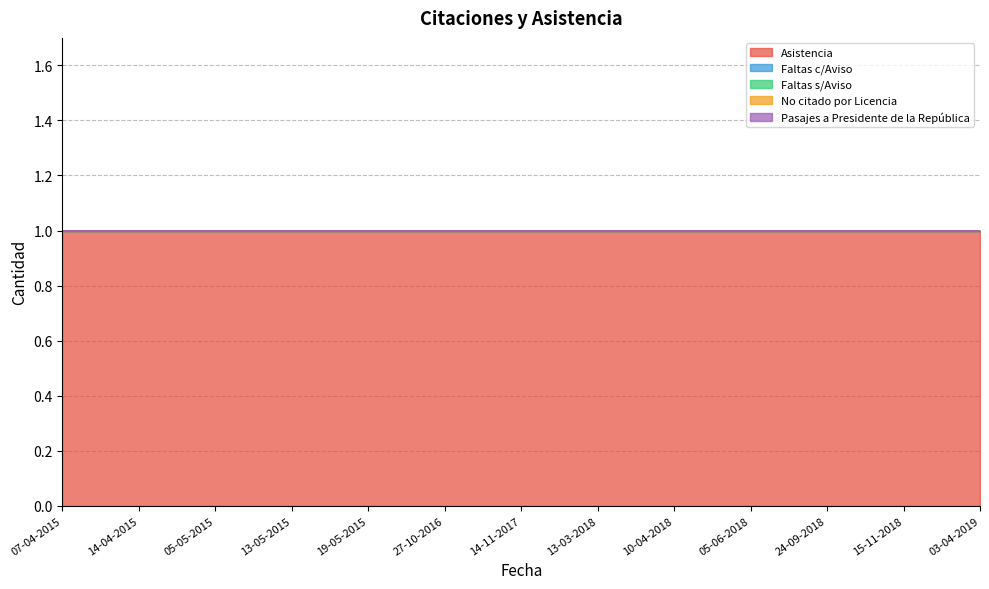

True or false: Asistencia and Faltas c/Aviso intersect in this chart.

False